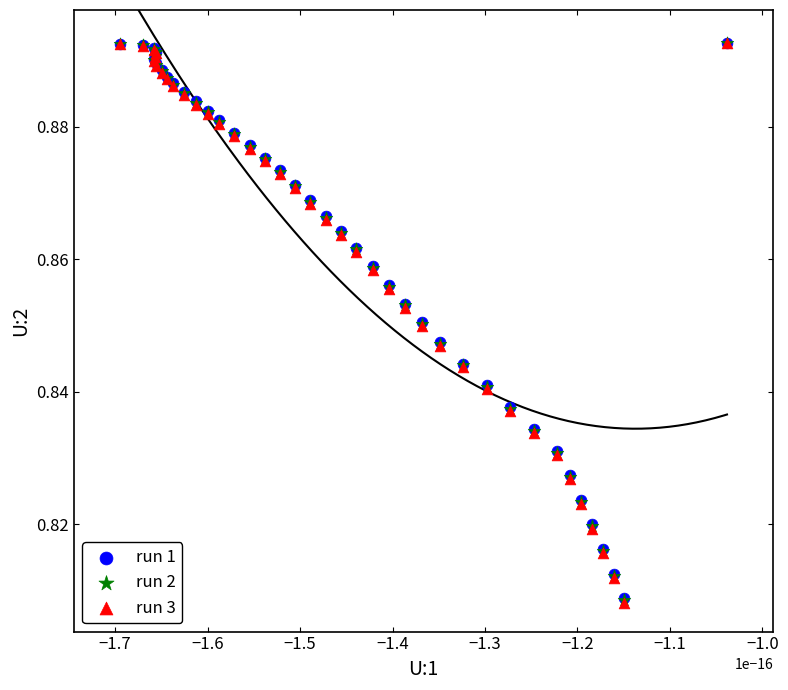

What are all the series names shown in the legend?

run 1, run 2, run 3